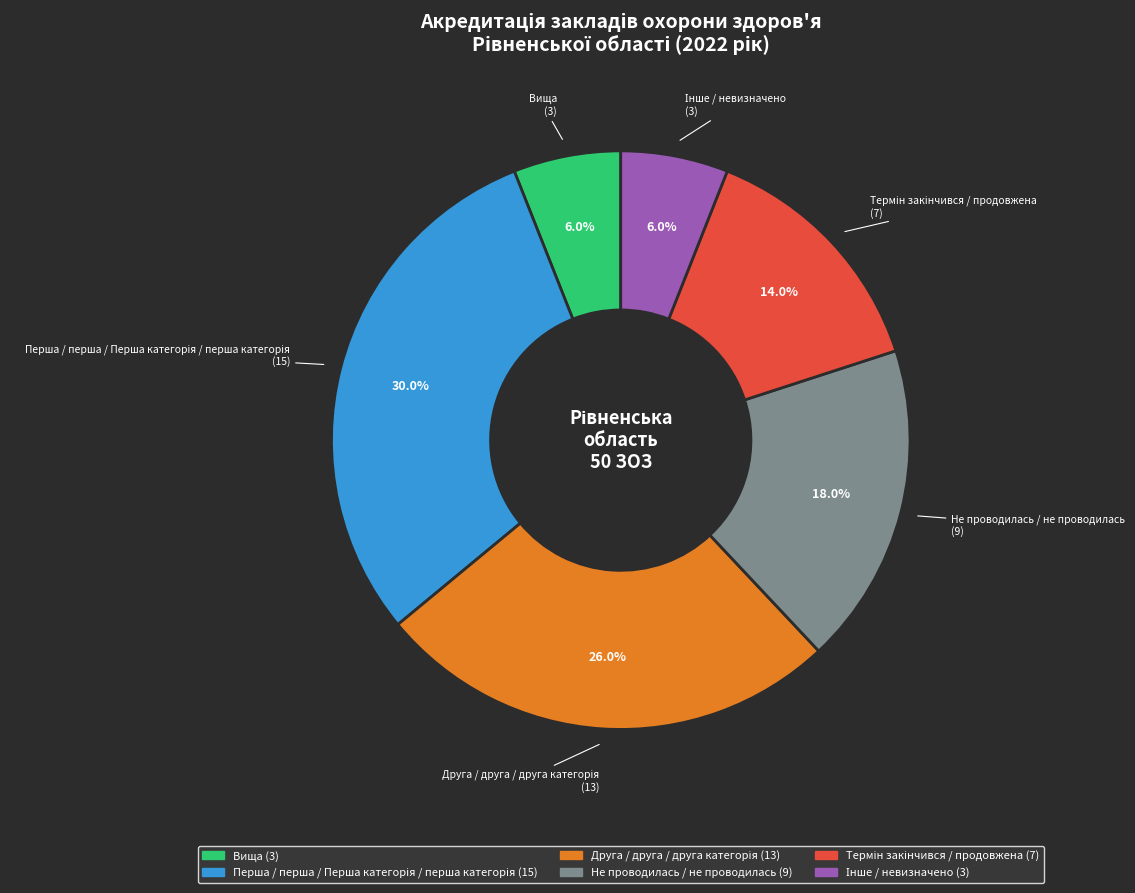

Is there a majority slice in this chart?

No